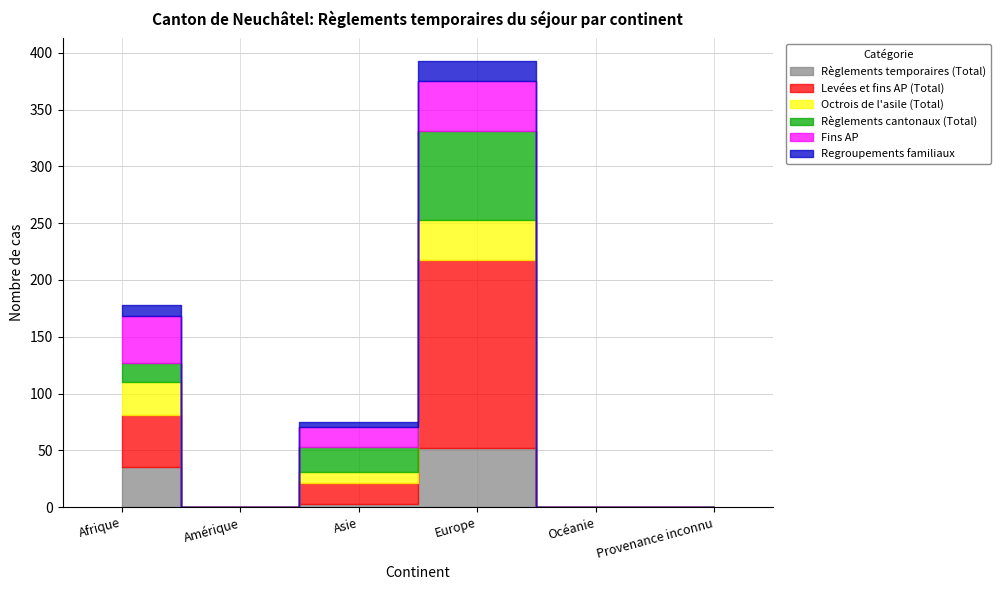

What is the approximate value of Règlements cantonaux (Total) at Asie?

22